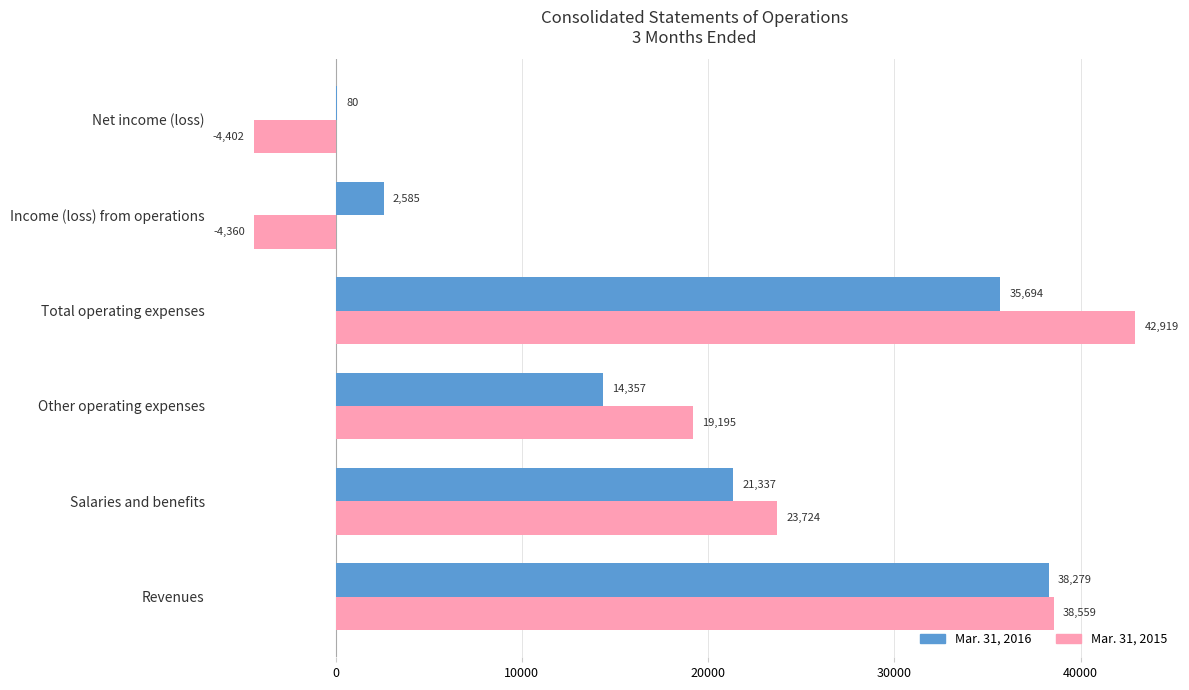

The value of Mar. 31, 2015 at Revenues is 38559. True or false?

True